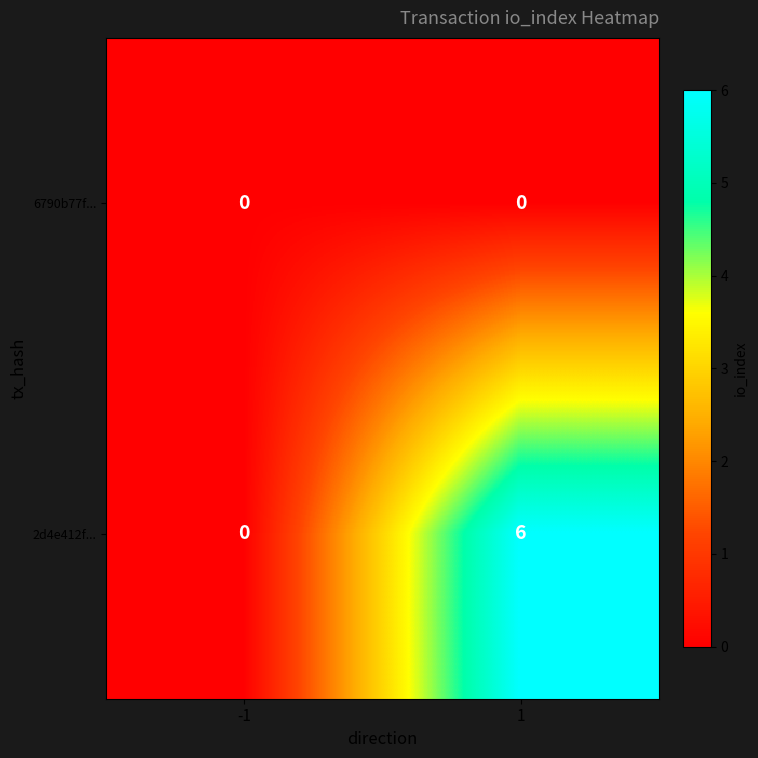

At how many categories does at least one series exceed 1?

1